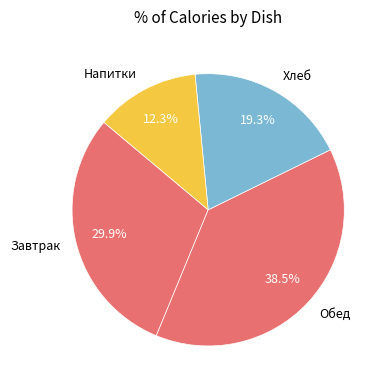

Which has a higher value, Обед or Завтрак?

Обед